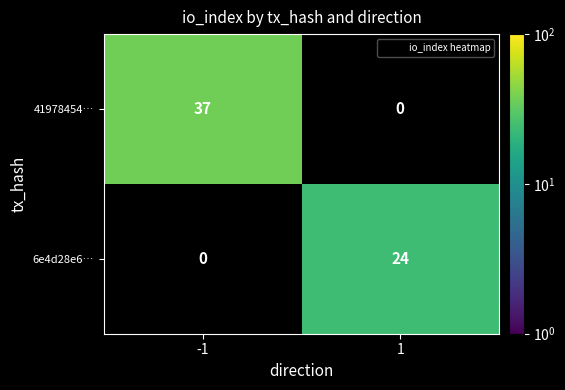

Where is 41978454… nearest to the value 37?

-1